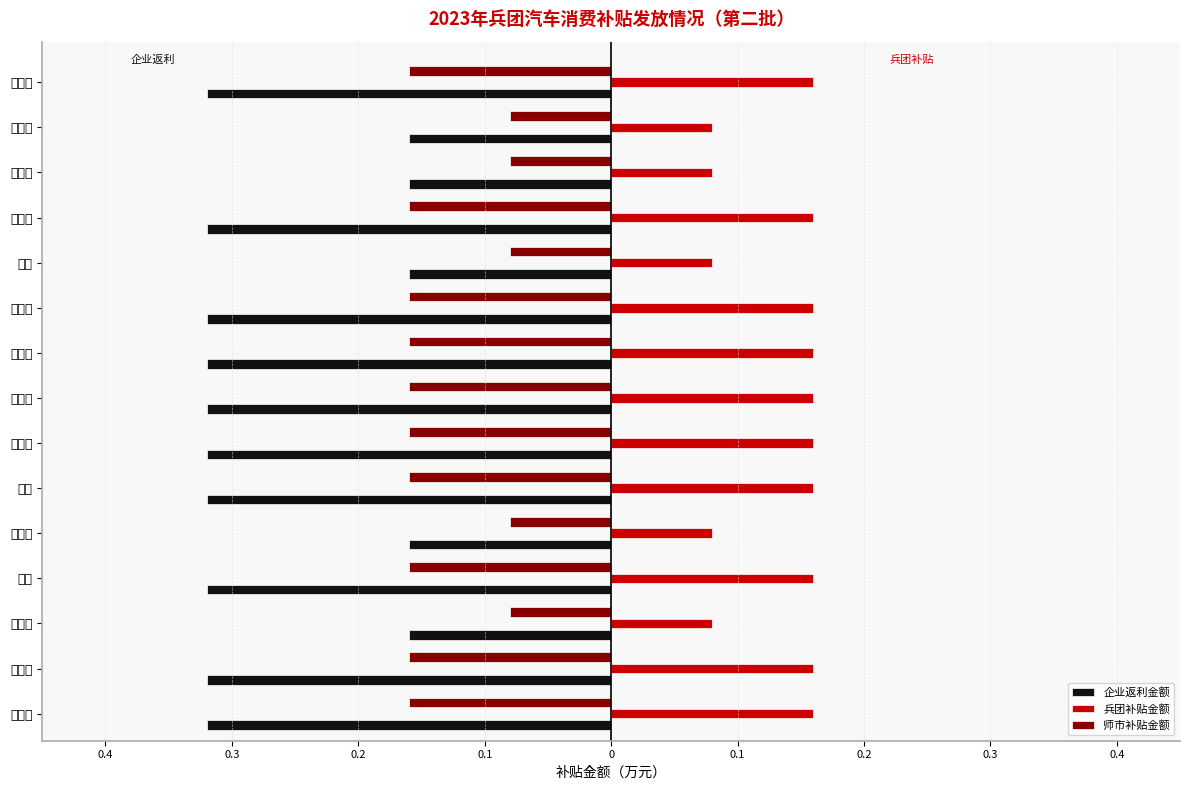

What are all the series names shown in the legend?

企业返利金额, 兵团补贴金额, 师市补贴金额